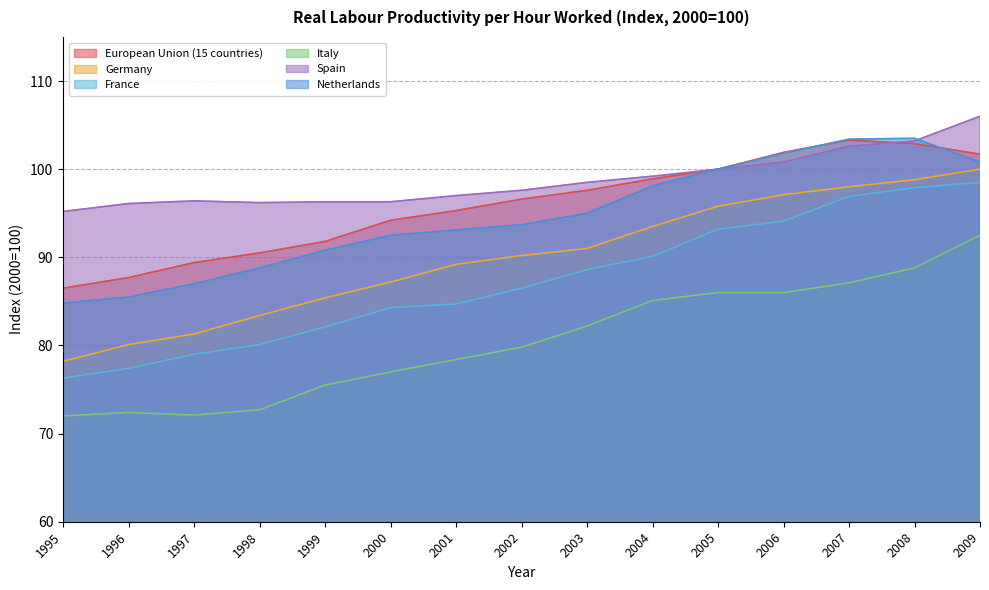

What is the difference between the maximum and second lowest values in the European Union (15 countries) series?

15.6